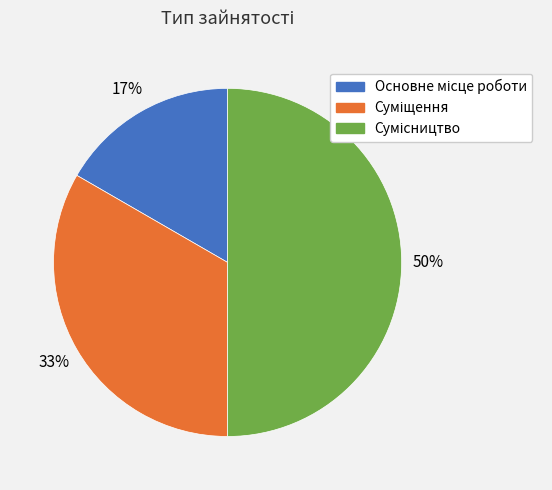

To the nearest percent, what is the difference between the largest and smallest slice percentages?

33%